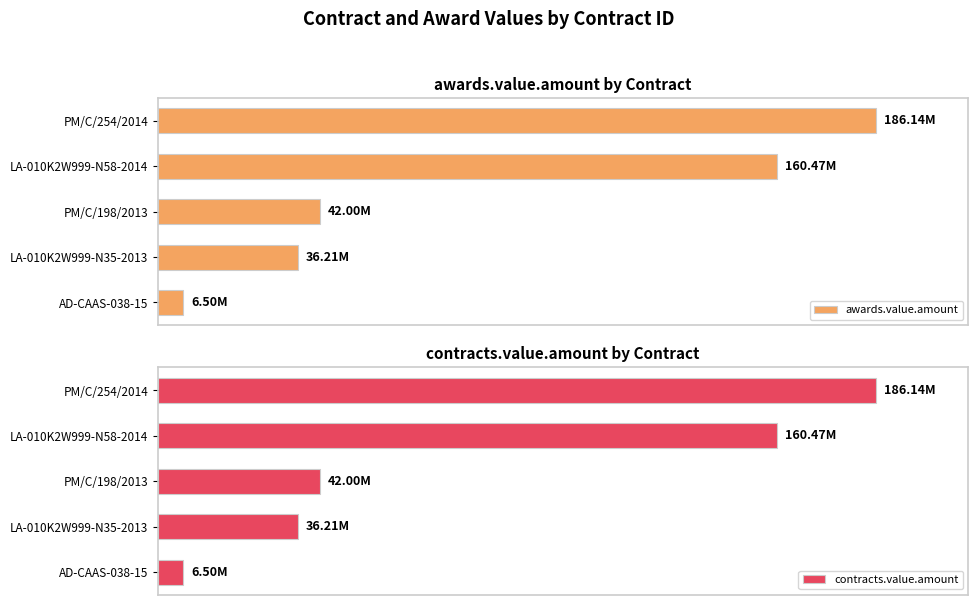

Count the number of categories in the chart.

5